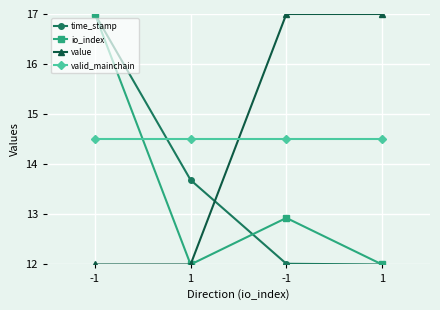

What is the value of the value point at the 2nd from the left?

12.0